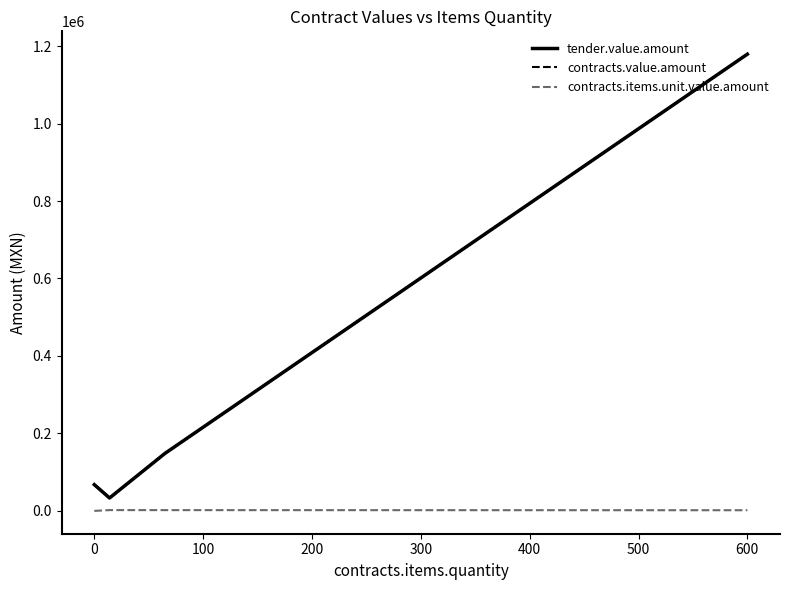

Does the chart display data point markers on the line(s)?

No